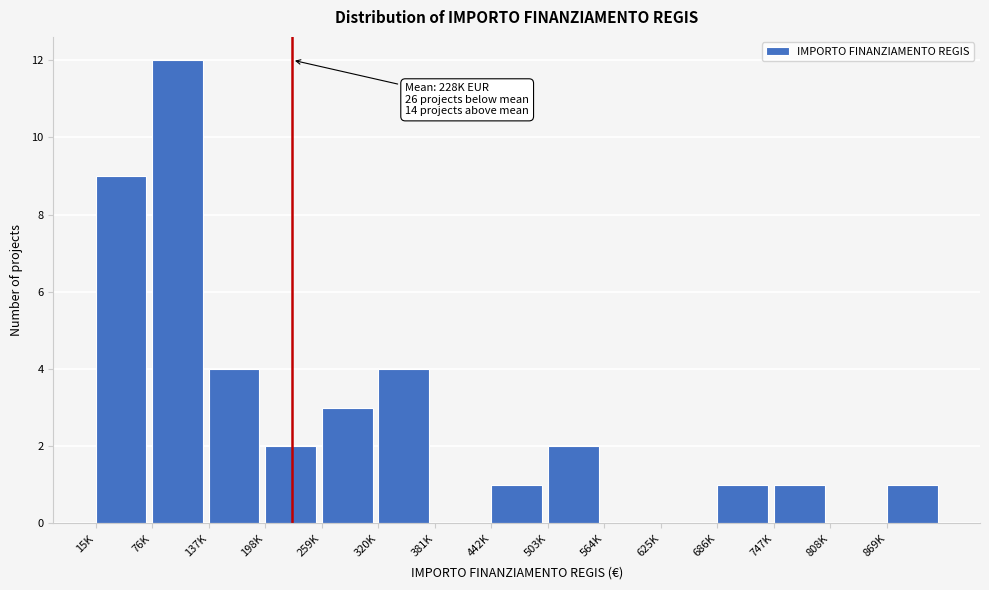

Reading left to right, what are all the values shown in this chart?

15K=9	76K=12	137K=4	198K=2	259K=3	320K=4	381K=0	442K=1	503K=2	564K=0	625K=0	686K=1	747K=1	808K=0	869K=1